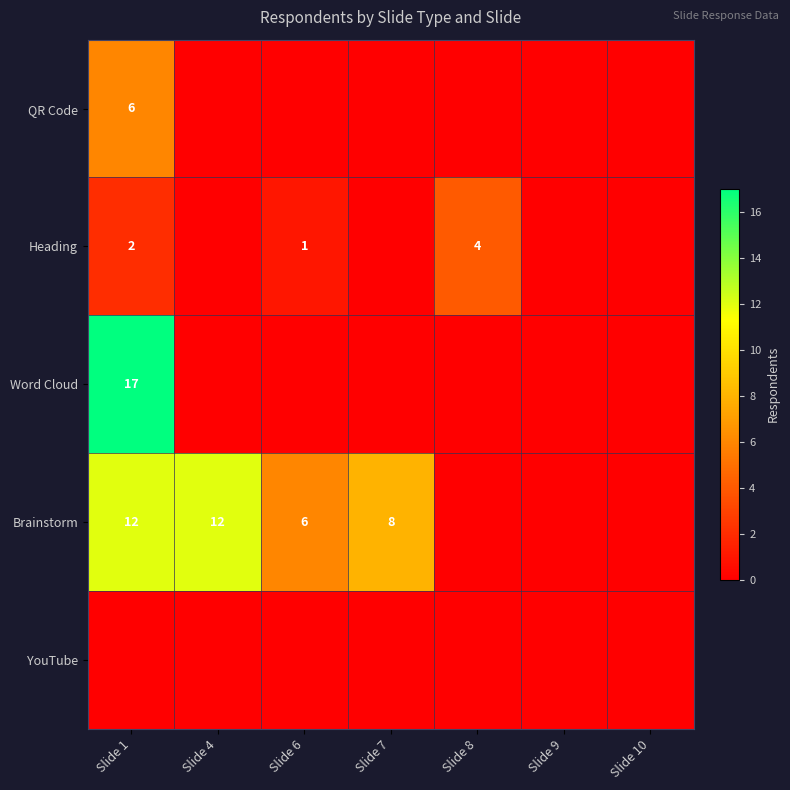

Is it true that Word Cloud equals 17 at Slide 1?

True